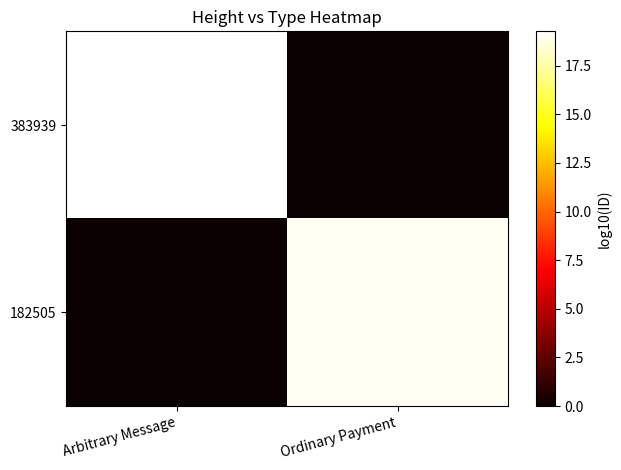

What is the total value across all series at Ordinary Payment?

19.0